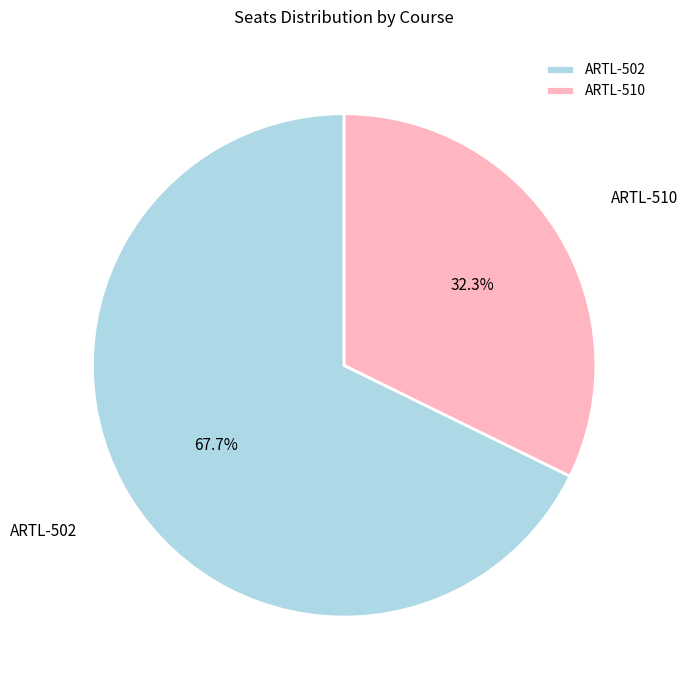

Does ARTL-510 account for over 50% of the chart?

No